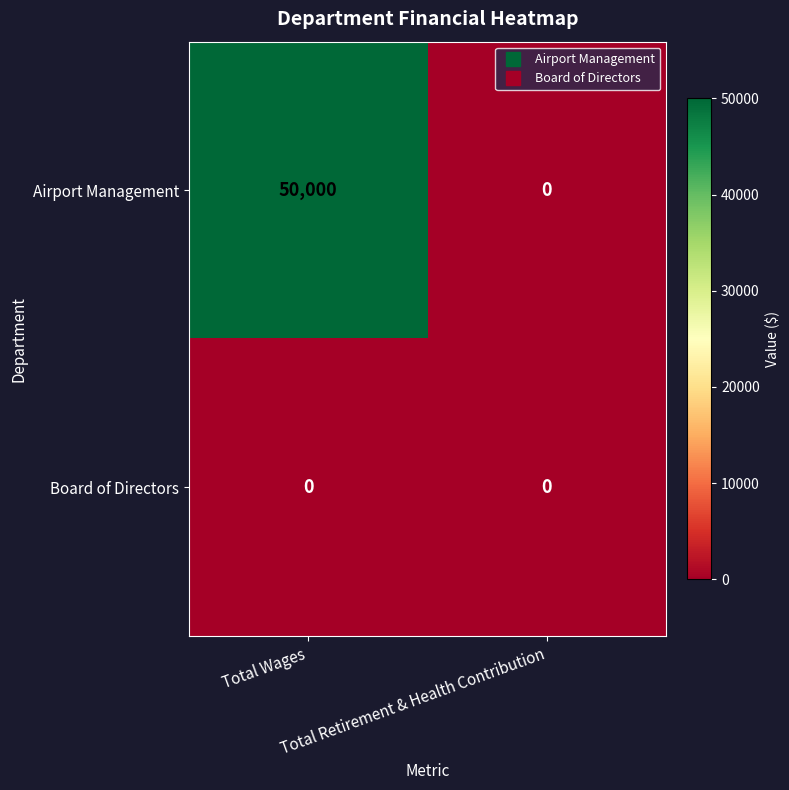

Rank the series by their average value, from lowest to highest.

Board of Directors, Airport Management